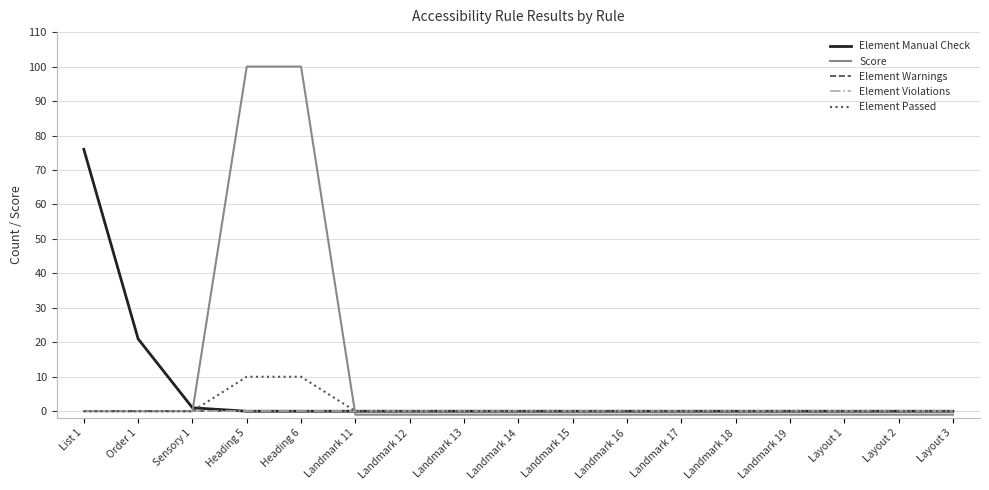

True or false: Element Passed and Element Violations intersect in this chart.

False